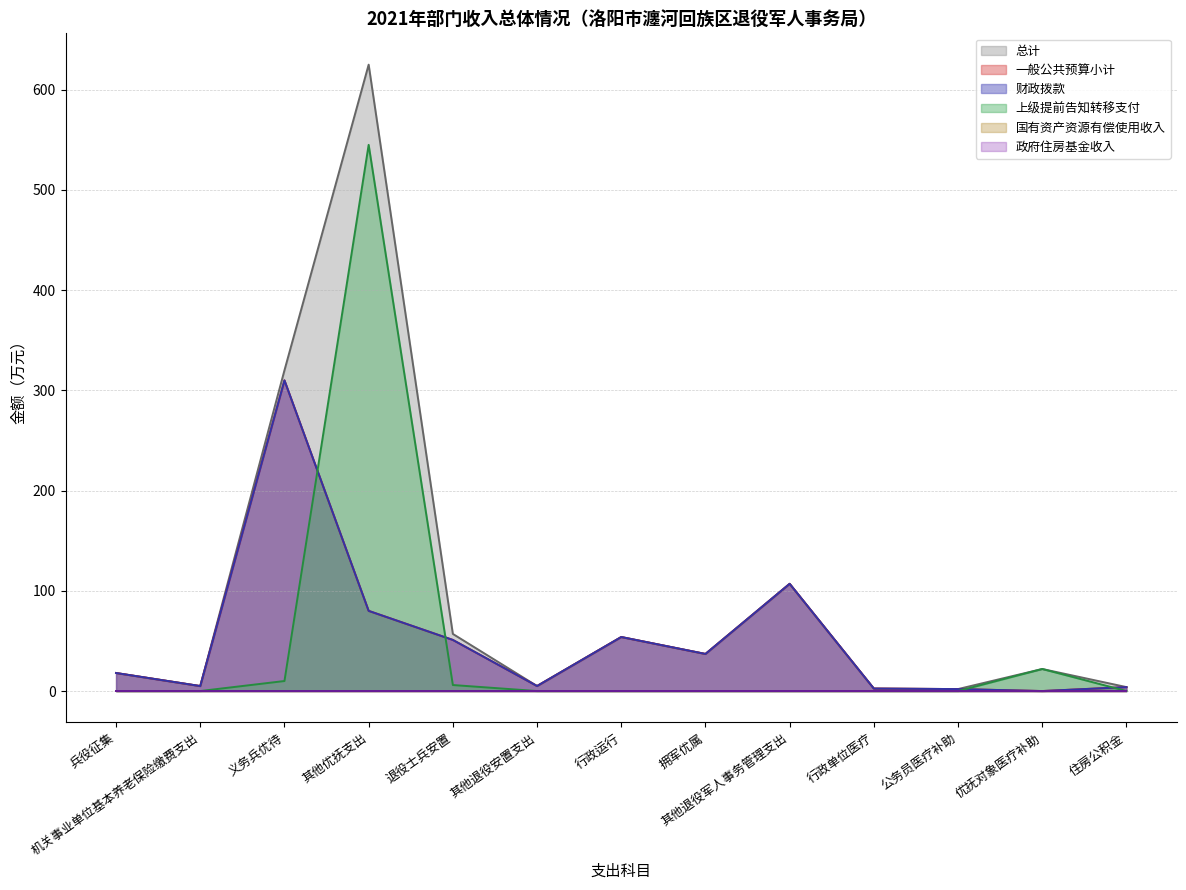

What is the difference between the highest and lowest values at 拥军优属?

37.0